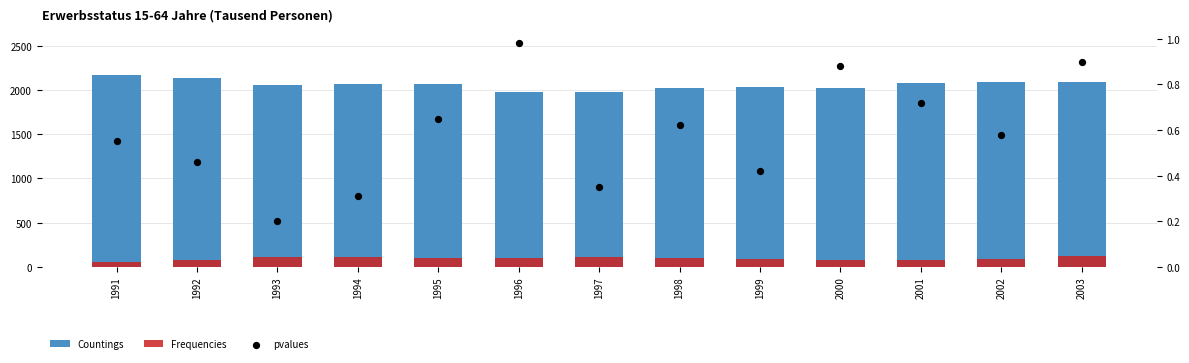

Which series contains the highest Y value?

Countings